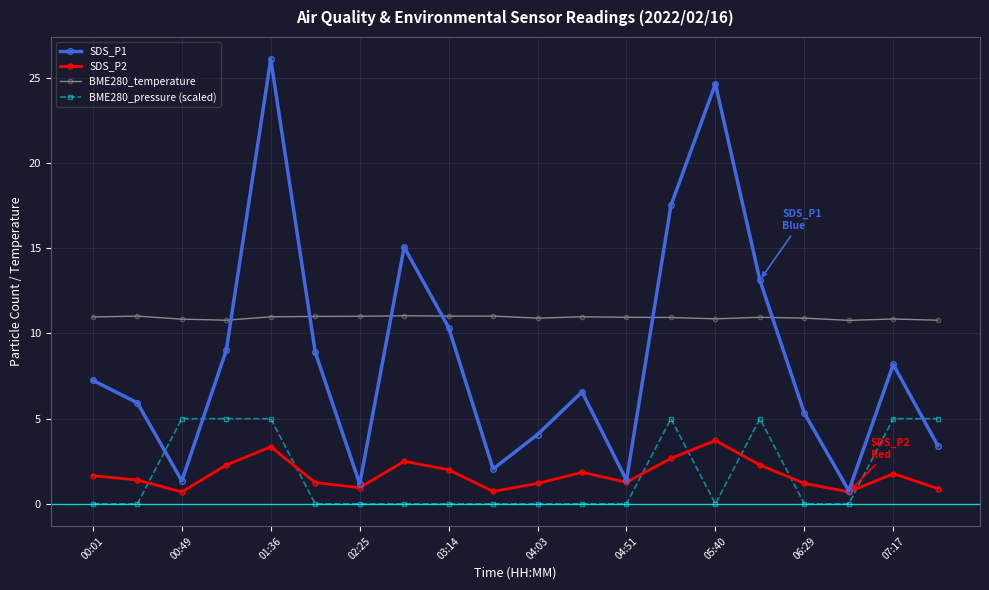

What is the value of the SDS_P2 point at the 2nd from the left?

1.4